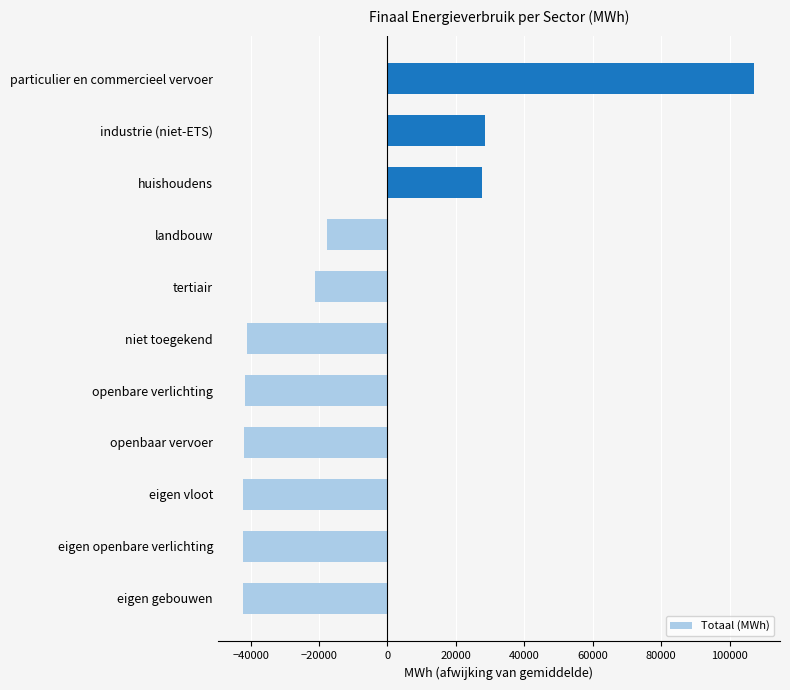

Which label corresponds to the largest value in the chart?

particulier en commercieel vervoer